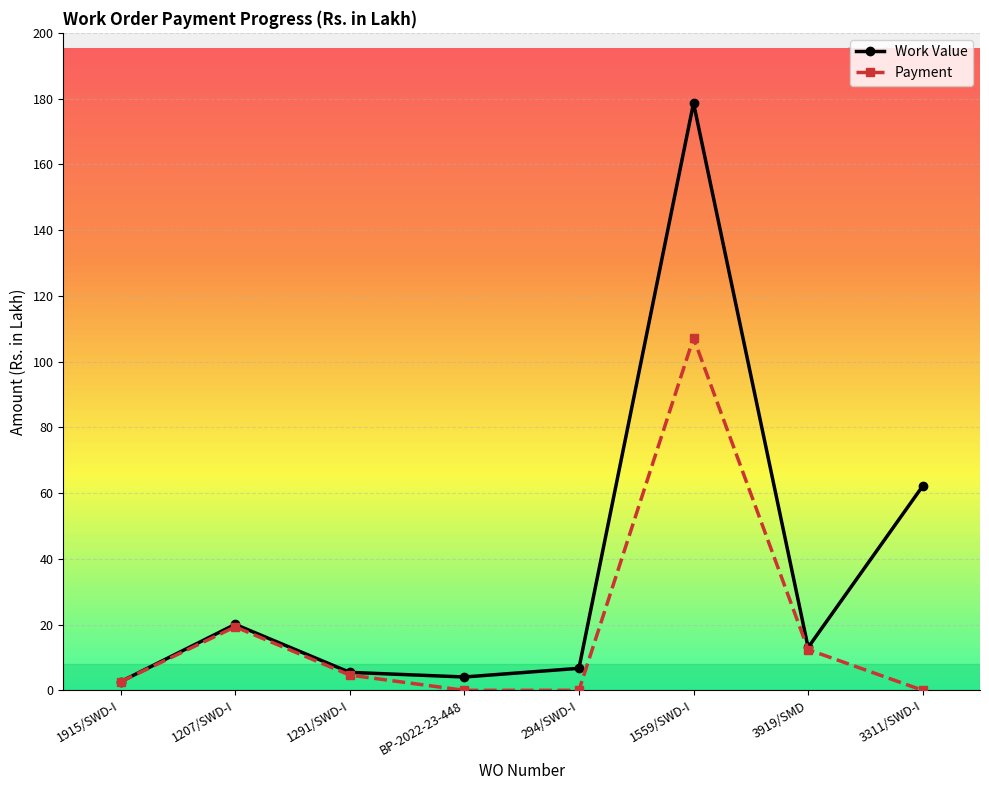

Which series has the largest range (max minus min)?

Work Value